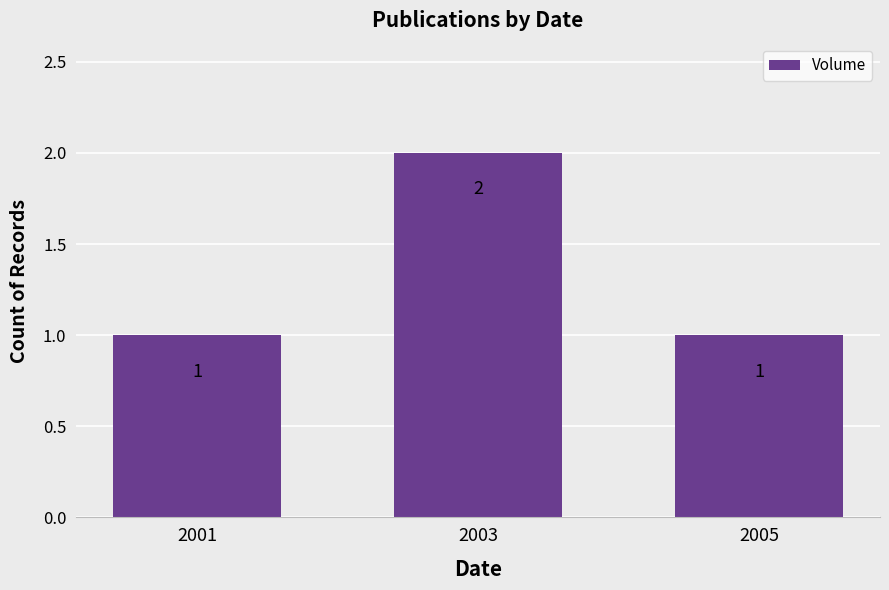

Reading left to right, transcribe all the data shown in this chart.

2001=1	2003=2	2005=1